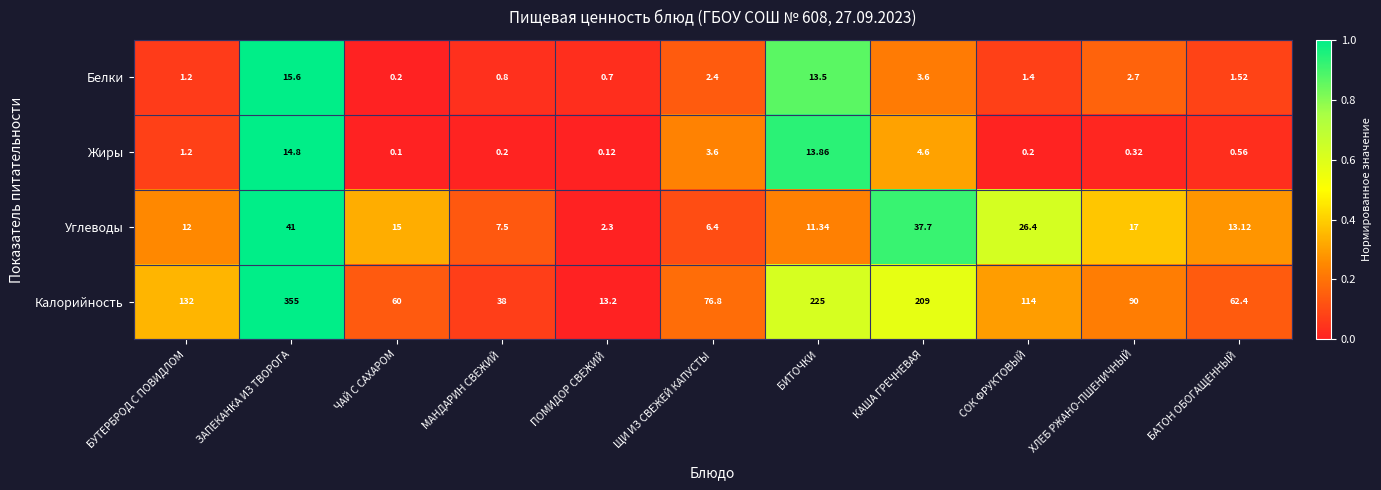

Which series has the widest spread of values?

Калорийность